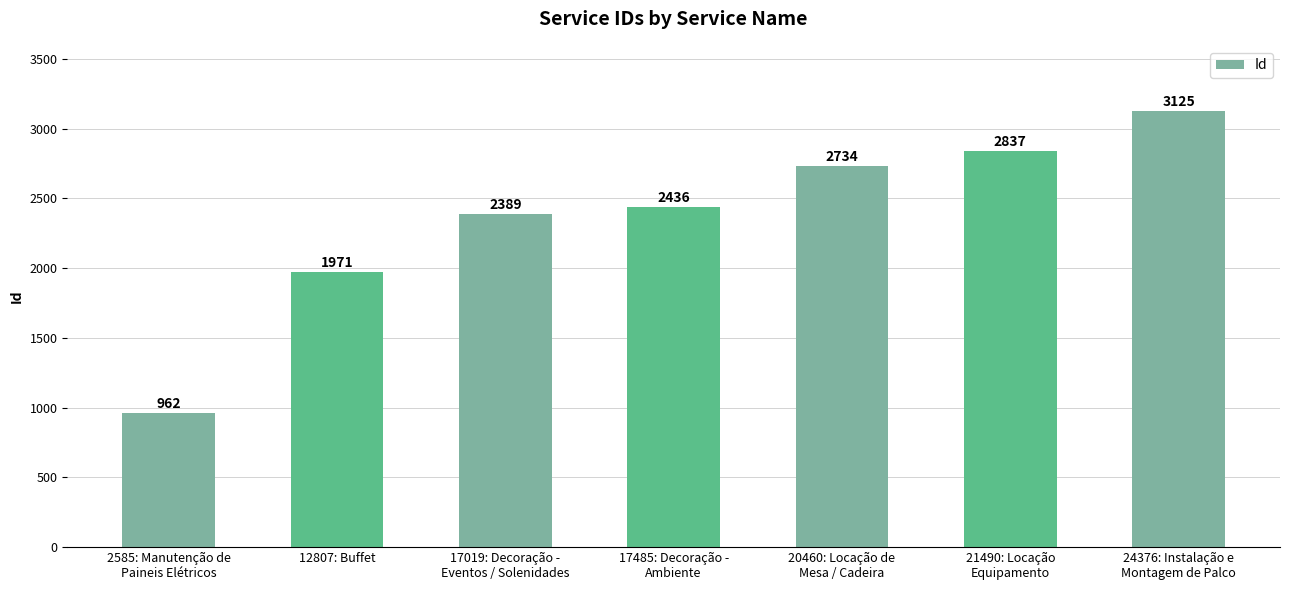

At which category does the chart reach its minimum across all series?

2585: Manutenção de
Paineis Elétricos